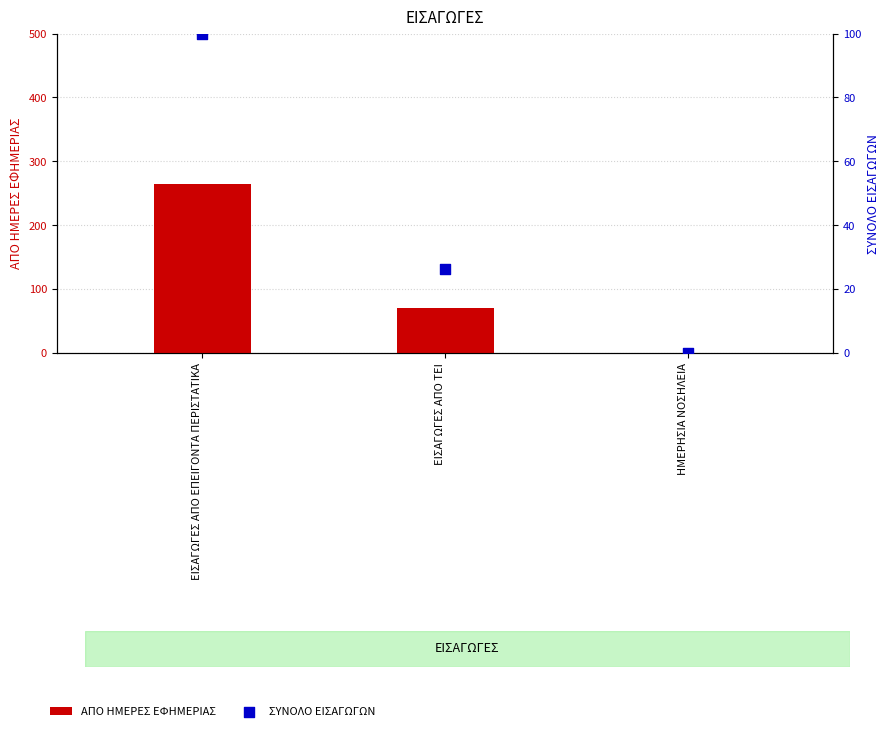

At which category is the sum across all series the highest?

ΕΙΣΑΓΩΓΕΣ ΑΠΟ ΕΠΕΙΓΟΝΤΑ ΠΕΡΙΣΤΑΤΙΚΑ